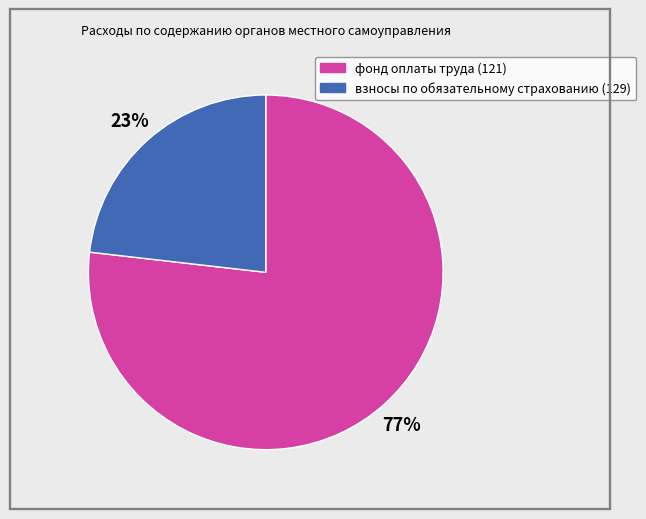

Rank the categories by value from lowest to highest.

взносы по обязательному страхованию (129), фонд оплаты труда (121)